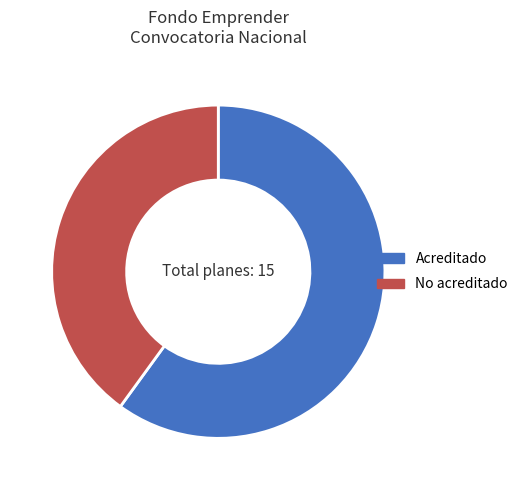

Which has a higher value, Acreditado or No acreditado?

Acreditado